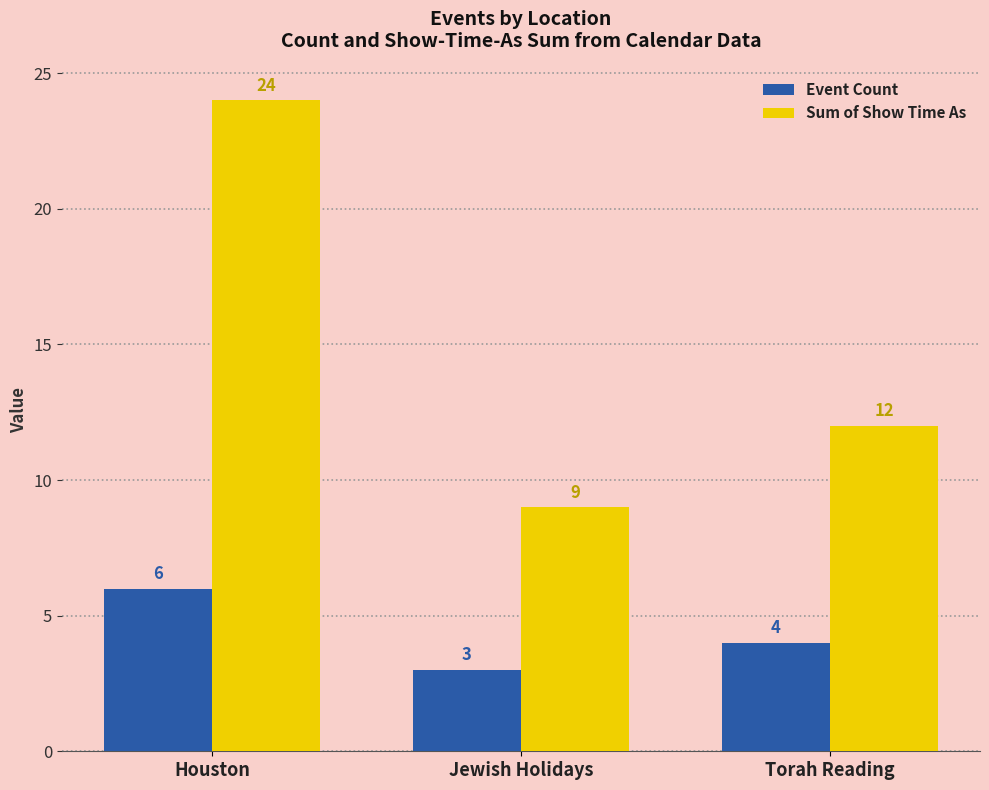

Is the value of Event Count at Jewish Holidays greater than the value of Sum of Show Time As at Torah Reading?

No